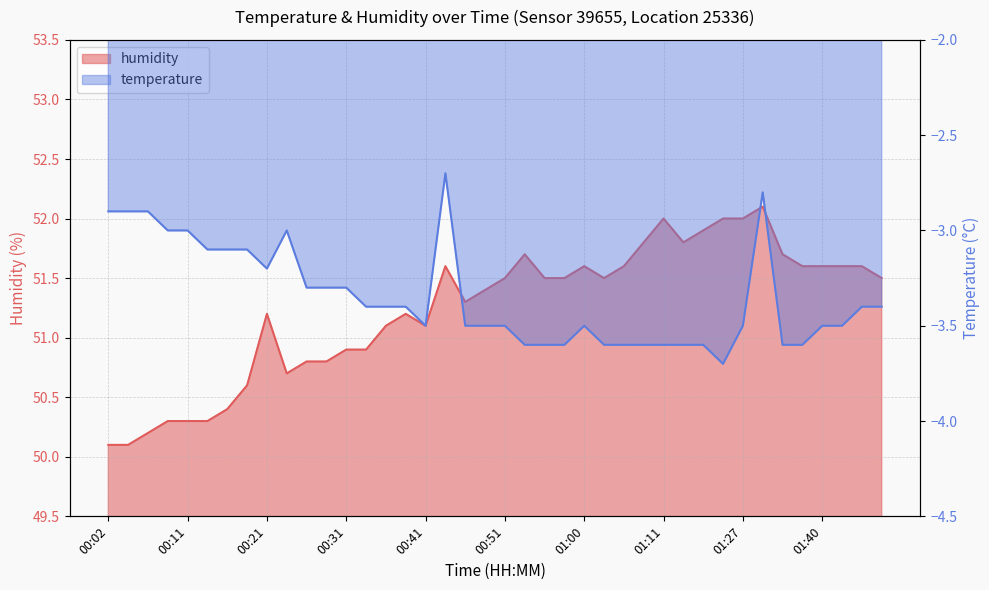

True or false: humidity and temperature cross at least once.

False